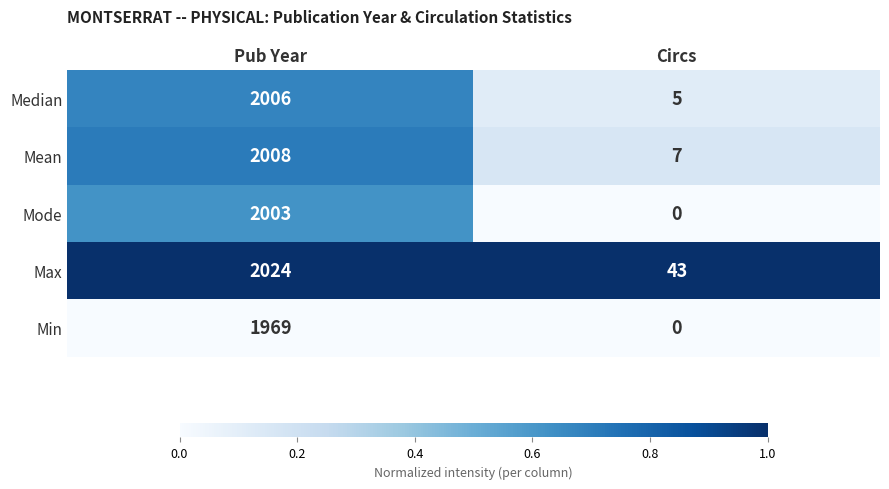

Reading right to left, list all the values displayed in this chart.

Median: Circs=5	Pub Year=2006
Mean: Circs=7	Pub Year=2008
Mode: Circs=0	Pub Year=2003
Max: Circs=43	Pub Year=2024
Min: Circs=0	Pub Year=1969